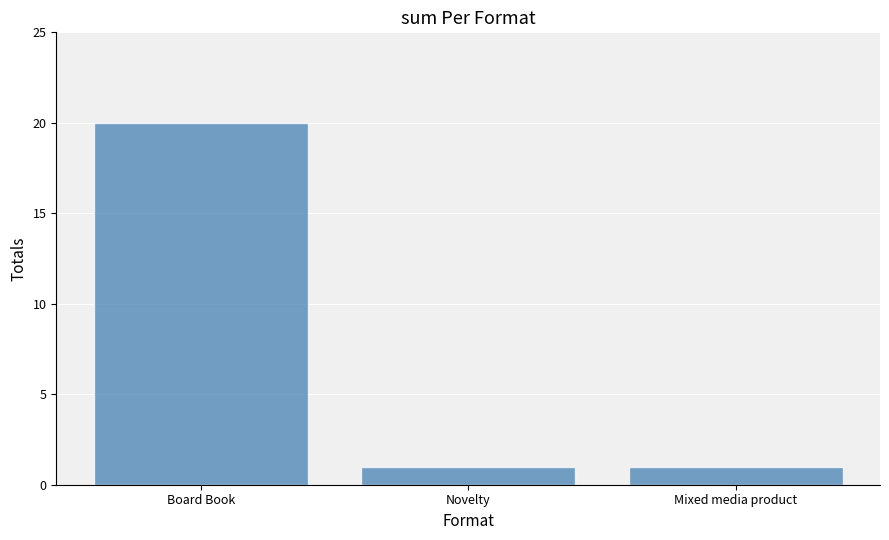

Reading left to right, transcribe all the data shown in this chart.

20	1	1